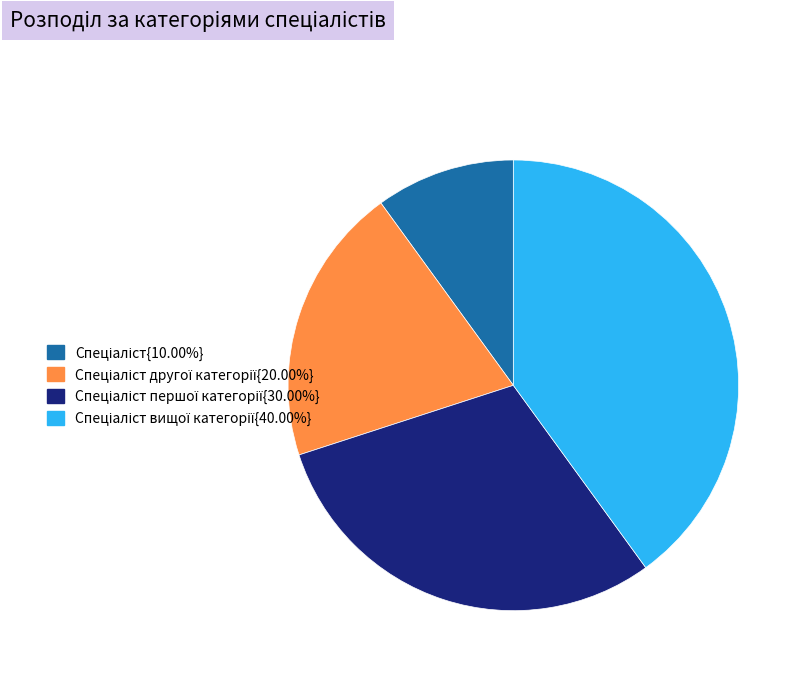

Is there any slice that represents more than half of the pie?

No